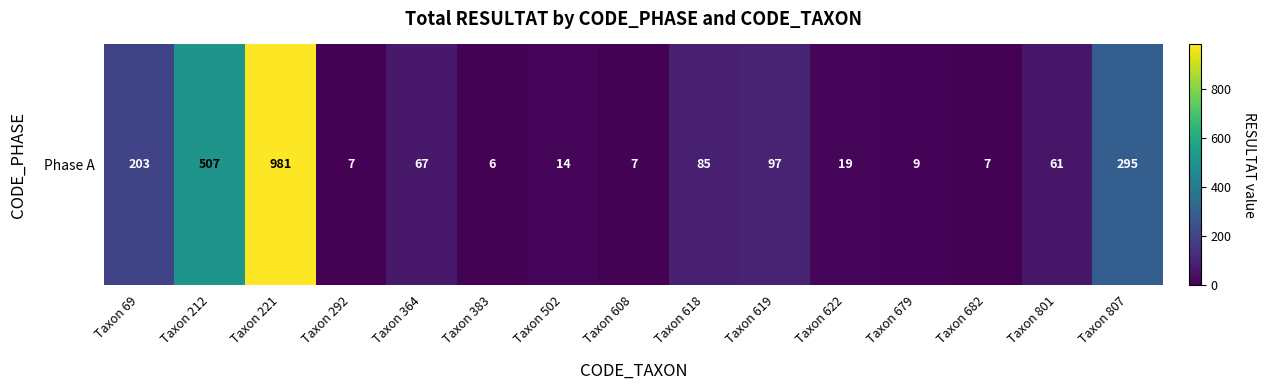

Reading right to left, extract all data points from this chart.

295	61	7	9	19	97	85	7	14	6	67	7	981	507	203